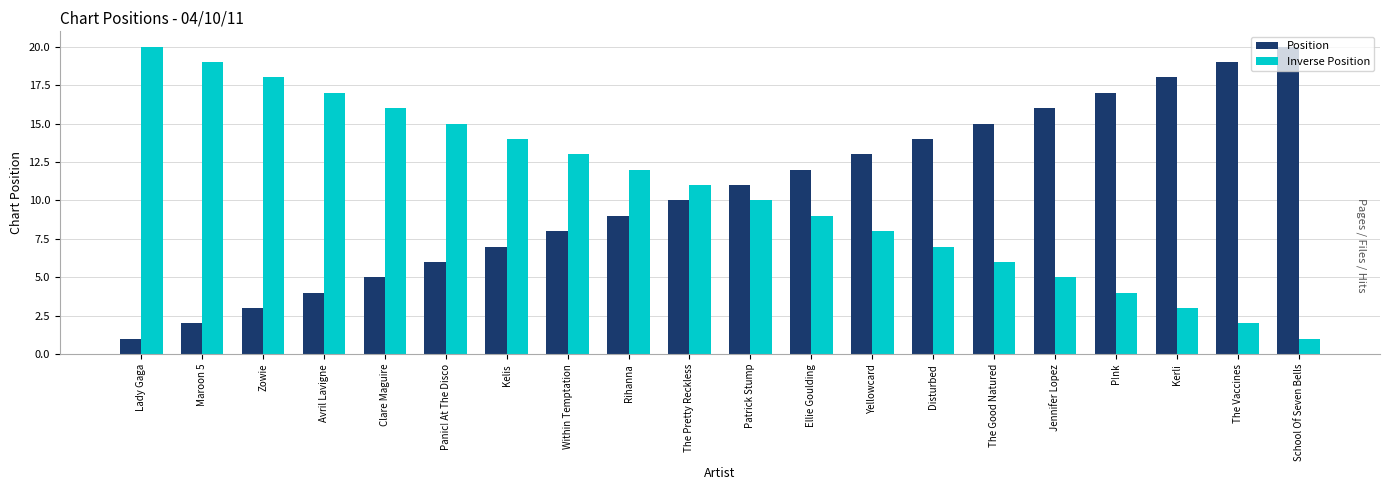

What is the difference between the second highest and minimum values in the Inverse Position series?

18